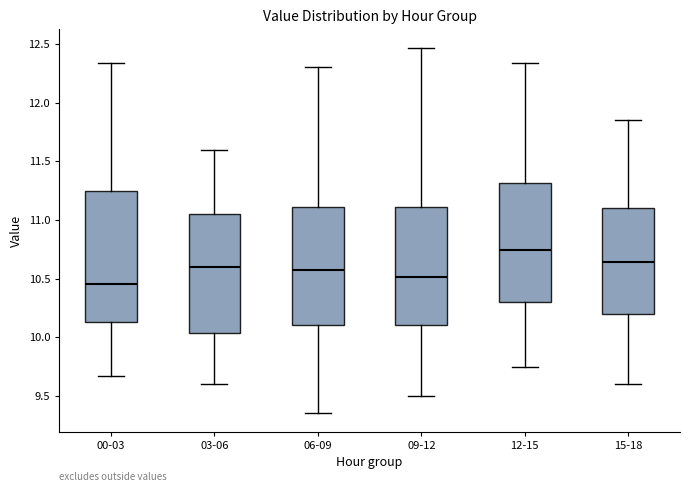

Reading left to right, read every box against the y-axis: the position of its median line, the range the box covers, and the ends of its whiskers. The values are not printed on the chart, so give them approximately, as read against the axis.

00-03: median 10.45, box 10.15 to 11.25, whiskers 9.65 to 12.35
03-06: median 10.60, box 10.05 to 11.05, whiskers 9.60 to 11.60
06-09: median 10.60, box 10.10 to 11.10, whiskers 9.35 to 12.30
09-12: median 10.50, box 10.10 to 11.10, whiskers 9.50 to 12.45
12-15: median 10.75, box 10.30 to 11.30, whiskers 9.75 to 12.35
15-18: median 10.65, box 10.20 to 11.10, whiskers 9.60 to 11.85